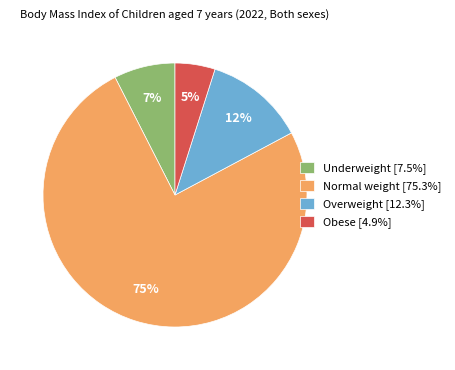

Count the number of slices in the pie.

4